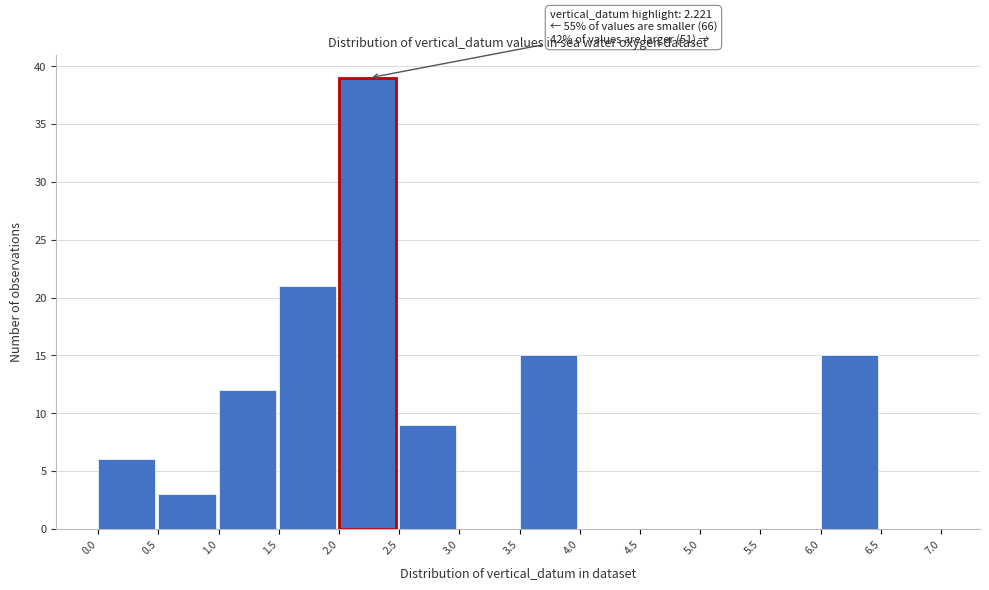

Which range on the x-axis has the tallest bar?

2.0 to 2.5